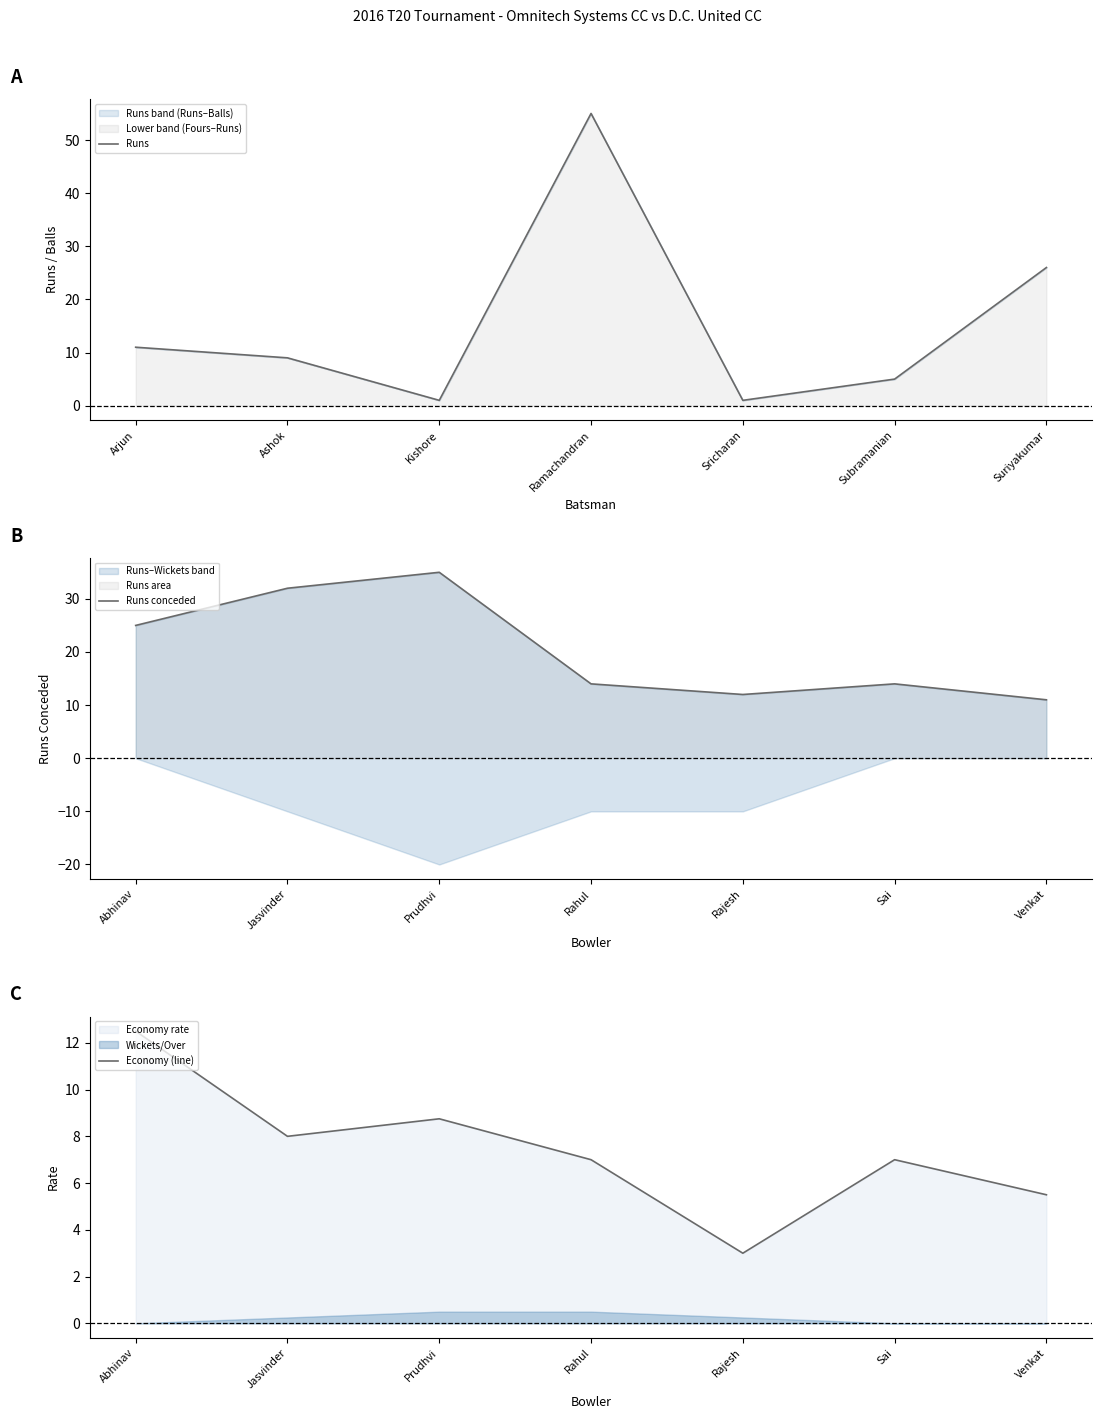

Which series has the largest total across all categories?

Runs conceded